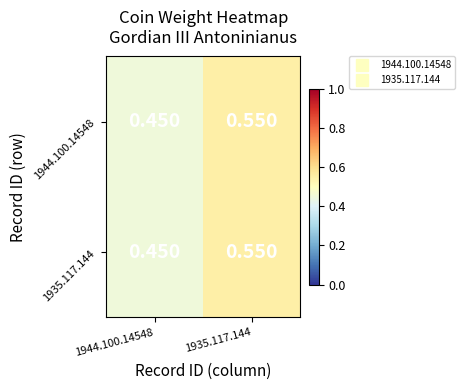

Rank the series at 1944.100.14548 from highest to lowest value.

1944.100.14548, 1935.117.144